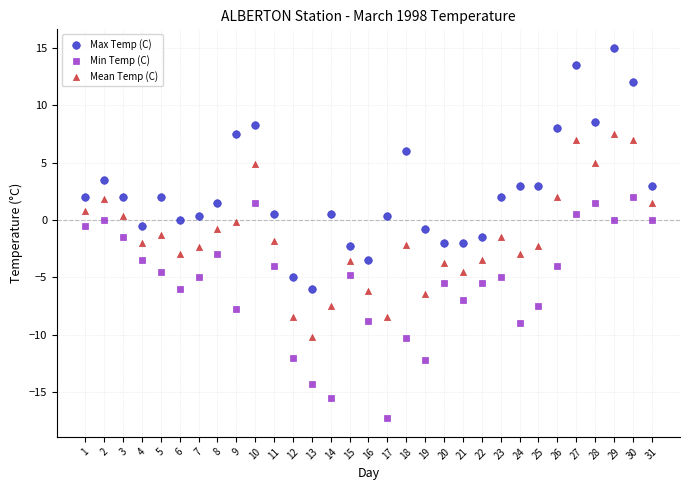

Which series reaches the minimum Y coordinate?

Min Temp (C)